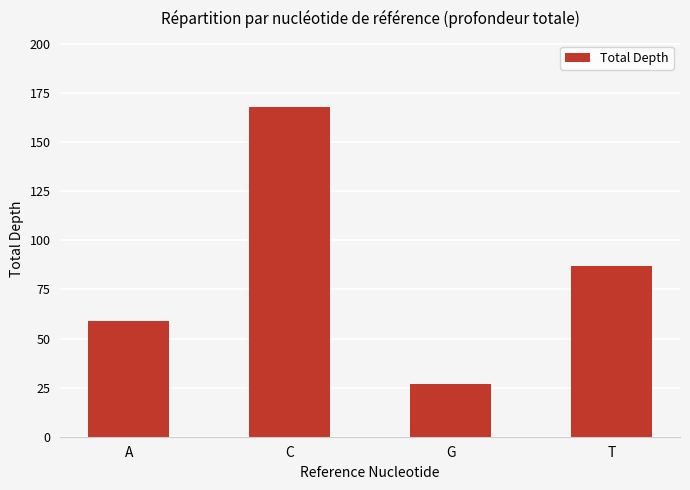

Approximately how many times larger is the value at A compared to C?

0.4